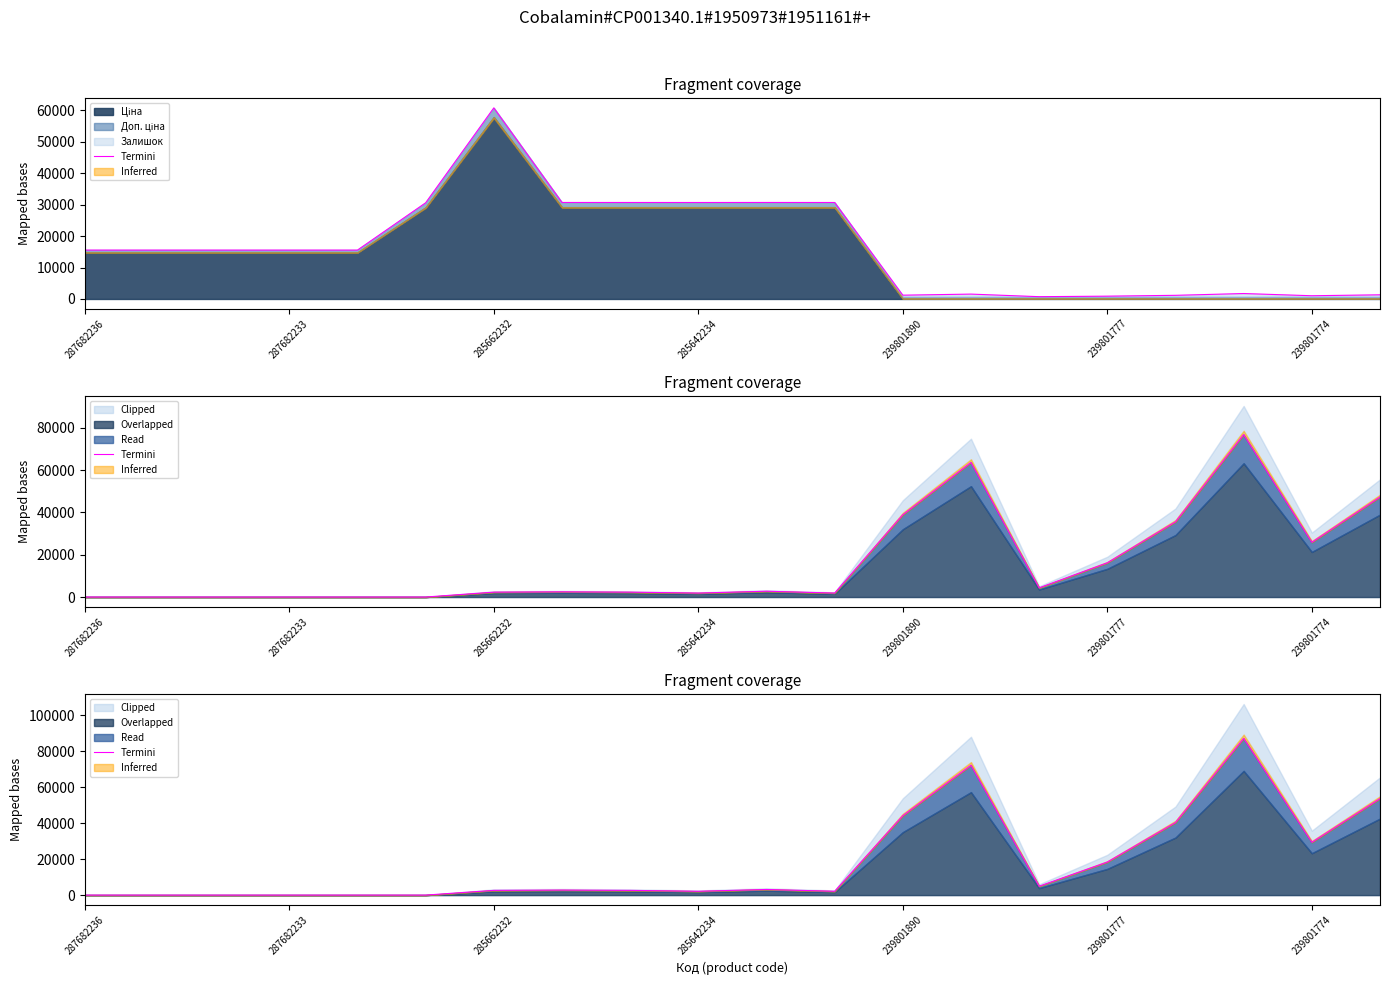

What is the change in value from 287682236 to 239801774?

+29356